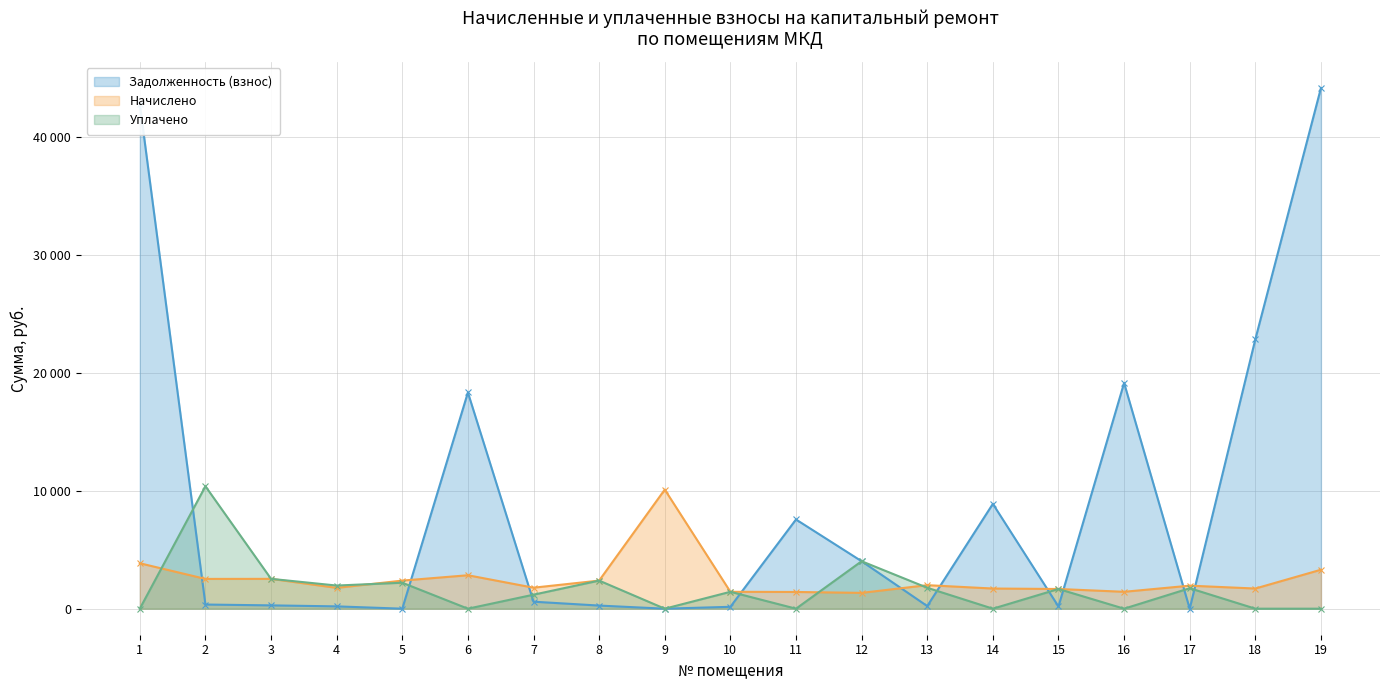

What is the total value across all series at 4?

3922.0